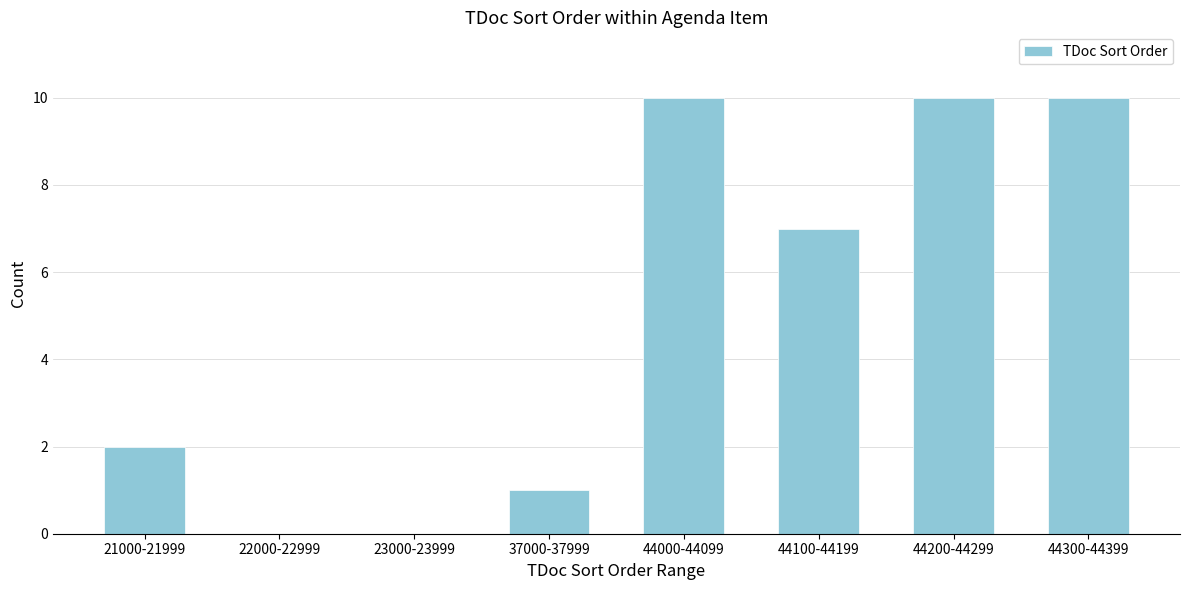

Reading left to right, what are all the values shown in this chart?

21000-21999=2	22000-22999=0	23000-23999=0	37000-37999=1	44000-44099=10	44100-44199=7	44200-44299=10	44300-44399=10